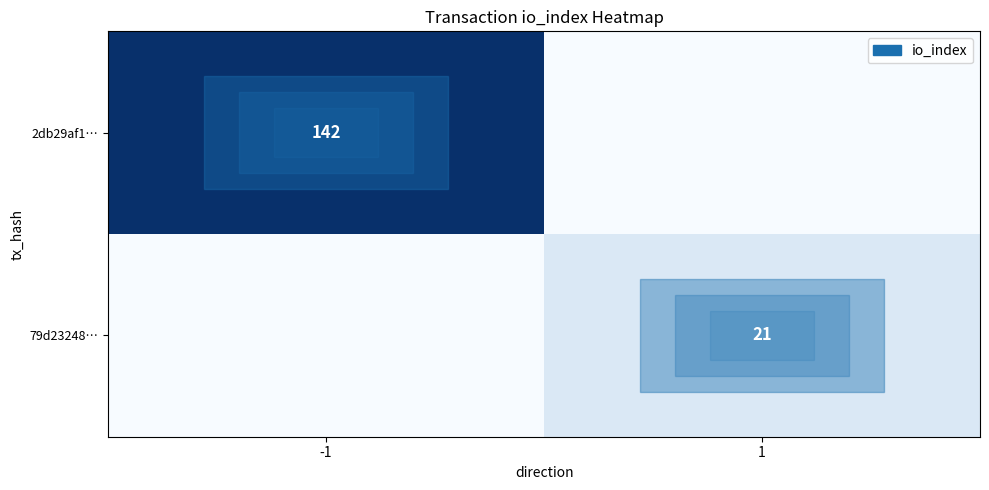

Is it true that 79d23248… equals 21 at 1?

True